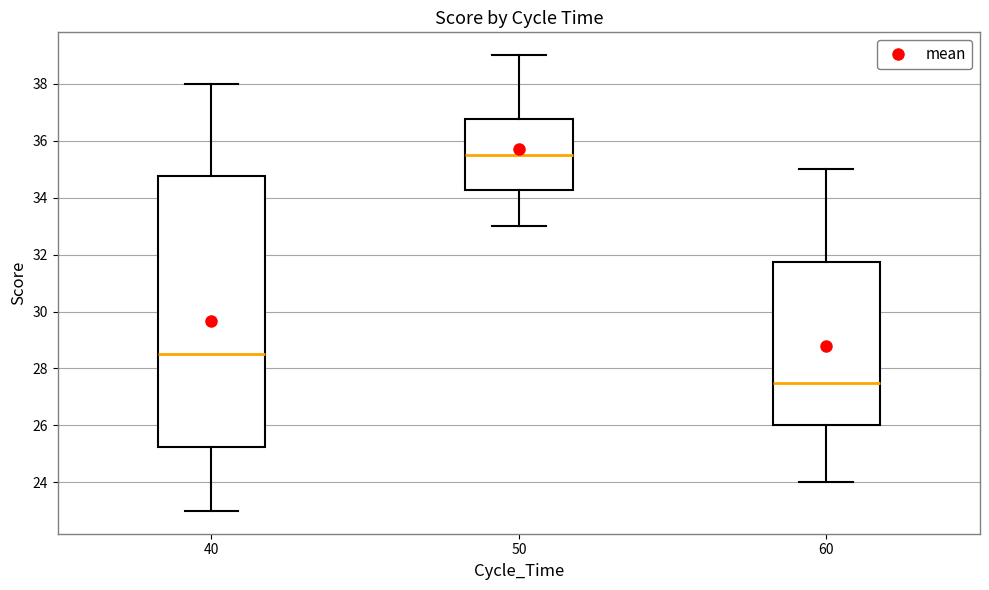

Reading left to right, read every box against the y-axis: the position of its median line, the range the box covers, and the ends of its whiskers. The values are not printed on the chart, so give them approximately, as read against the axis.

40: median 28.6, box 25.2 to 34.8, whiskers 23.0 to 38.0
50: median 35.6, box 34.2 to 36.8, whiskers 33.0 to 39.0
60: median 27.6, box 26.0 to 31.8, whiskers 24.0 to 35.0